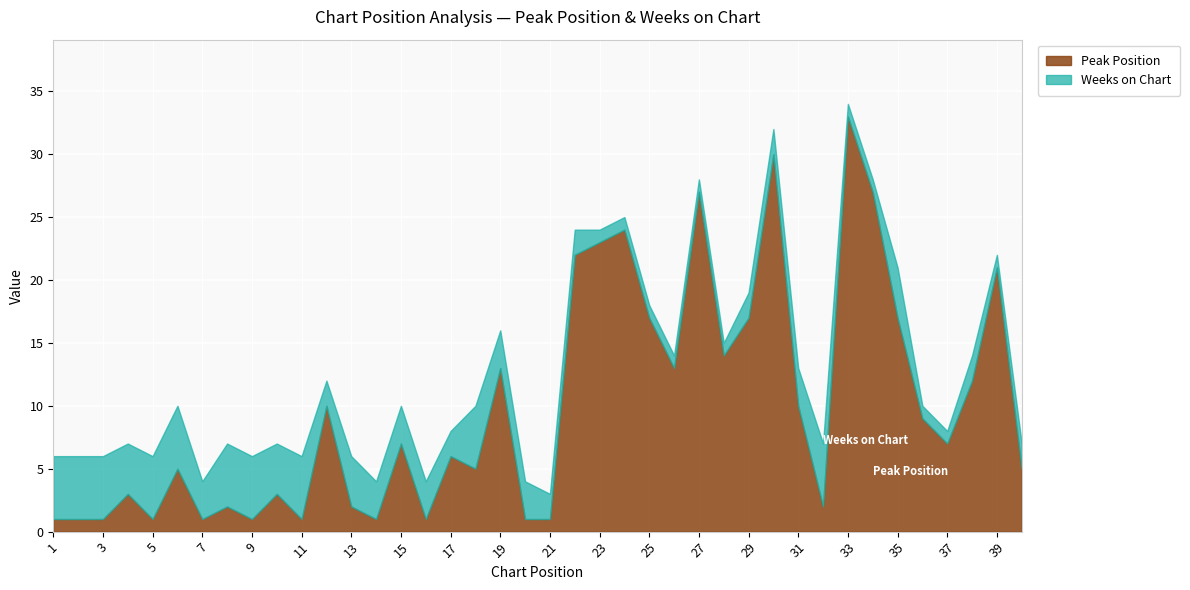

How many values in the Weeks on Chart series exceed 3?

14